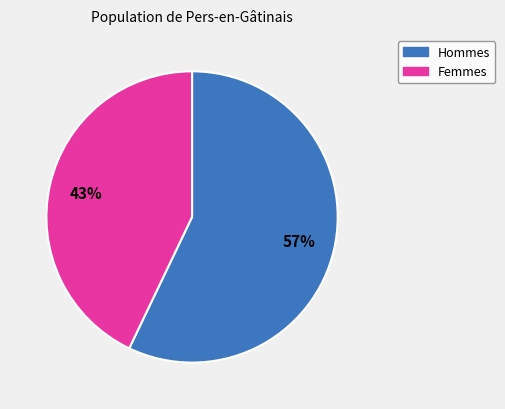

Is there a majority slice in this chart?

Yes